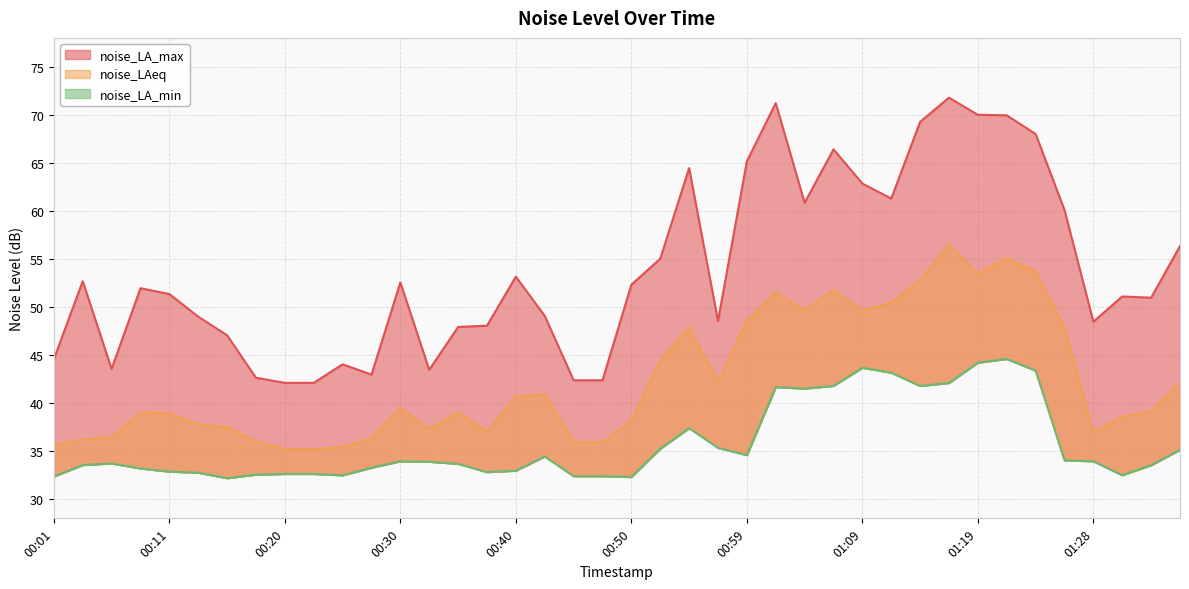

In noise_LA_max, how many points are lower than both neighbors (excluding endpoints)?

8